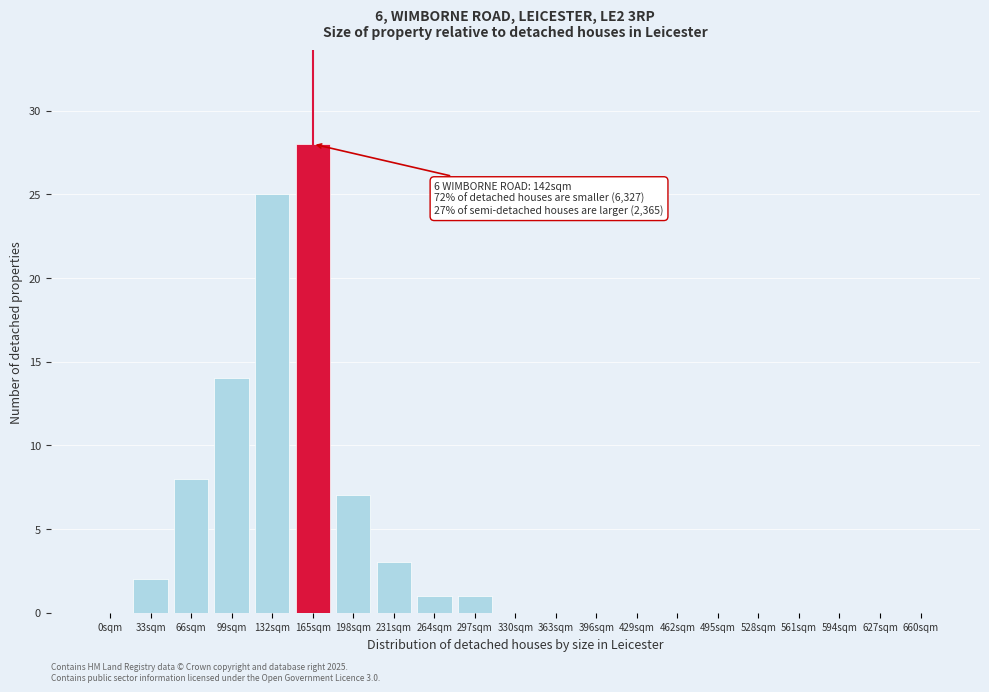

Reading left to right, list all the values displayed in this chart.

0sqm=0	33sqm=2	66sqm=8	99sqm=14	132sqm=25	165sqm=28	198sqm=7	231sqm=3	264sqm=1	297sqm=1	330sqm=0	363sqm=0	396sqm=0	429sqm=0	462sqm=0	495sqm=0	528sqm=0	561sqm=0	594sqm=0	627sqm=0	660sqm=0